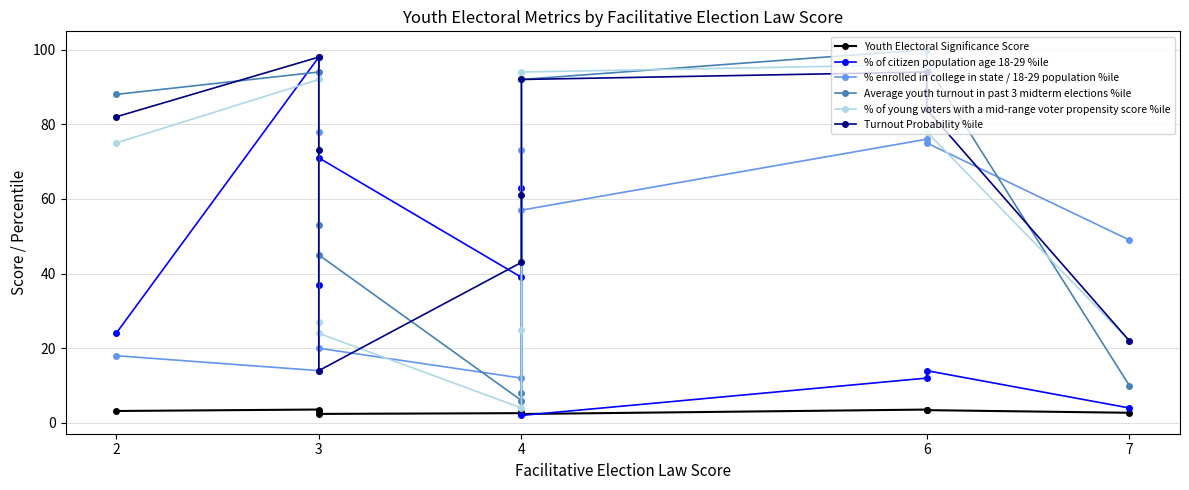

What is the spread (max minus min) of values at 2?

84.8